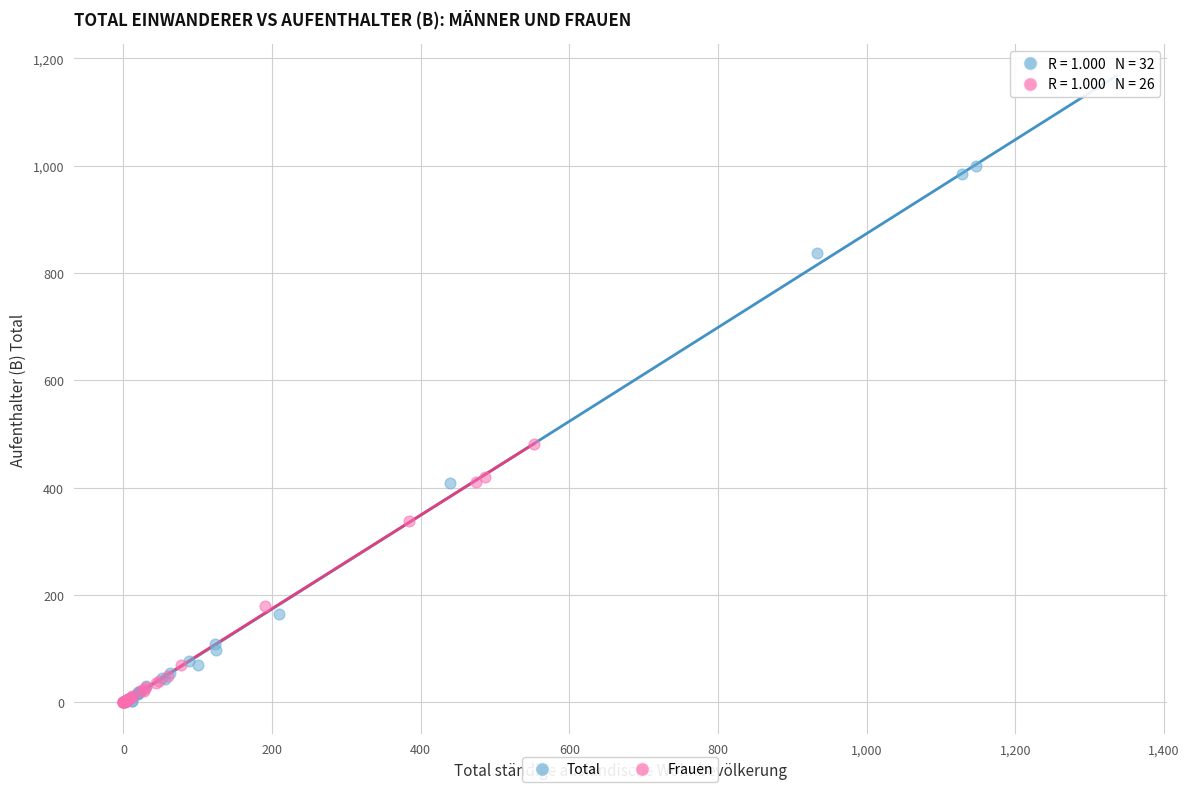

Which series reaches the maximum Y coordinate?

Total